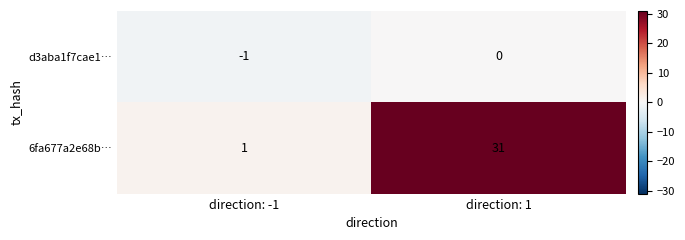

At which label is d3aba1f7cae1… closest to 0?

direction: 1